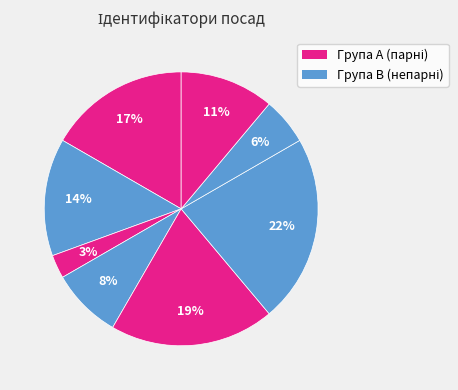

How many slices are in this pie chart?

8